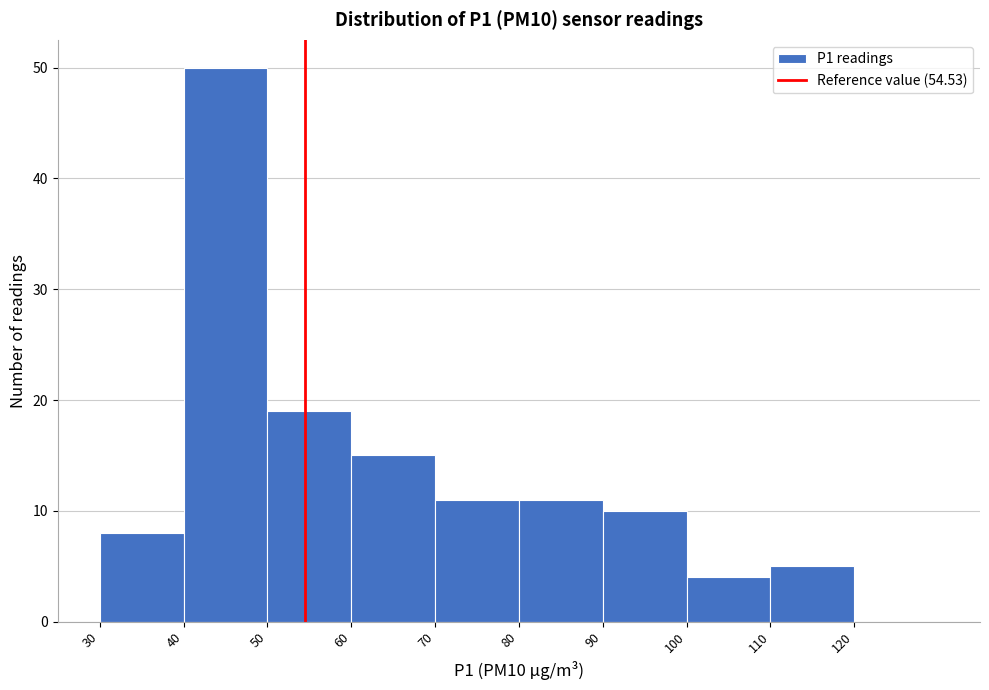

Reading left to right, list every bar in this chart as the range it spans on the x-axis followed by its height. The values are not printed on the chart, so give them approximately, as read against the axis.

30 to 40: 8
40 to 50: 50
50 to 60: 19
60 to 70: 15
70 to 80: 11
80 to 90: 11
90 to 100: 10
100 to 110: 4
110 to 120: 5
120 to 130: 0